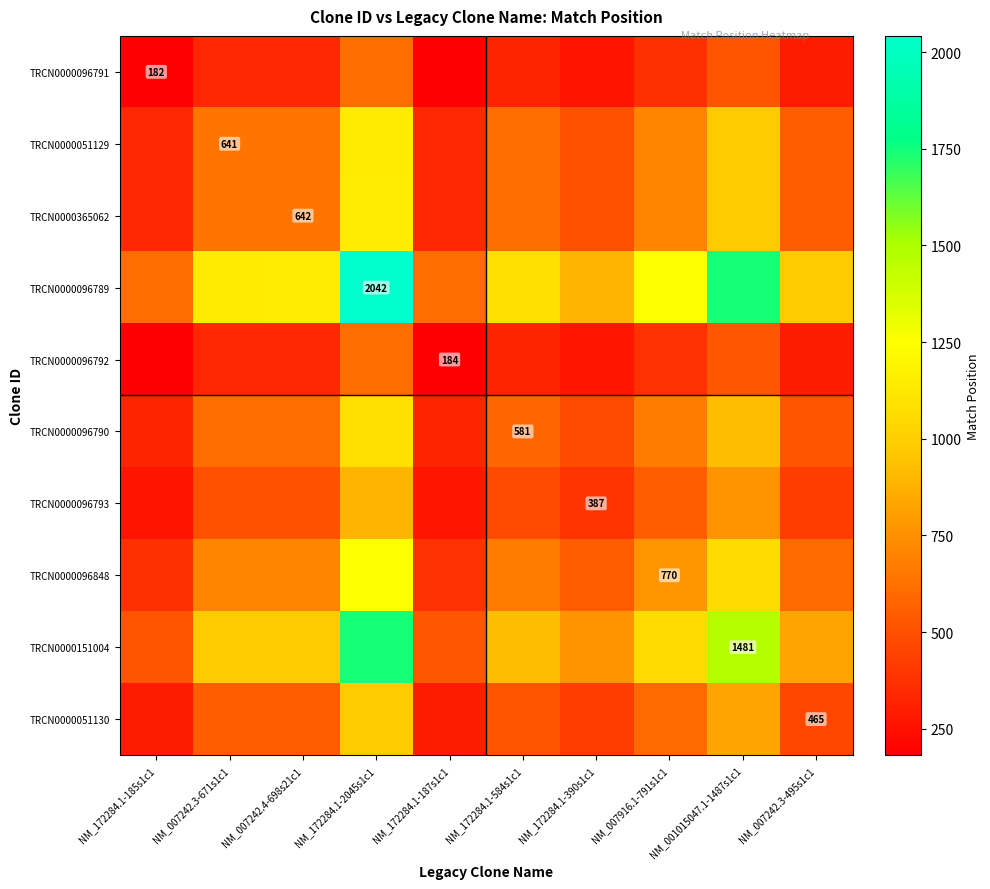

The value of TRCN0000096793 at NM_172284.1-390s1c1 is 387.0. True or false?

True